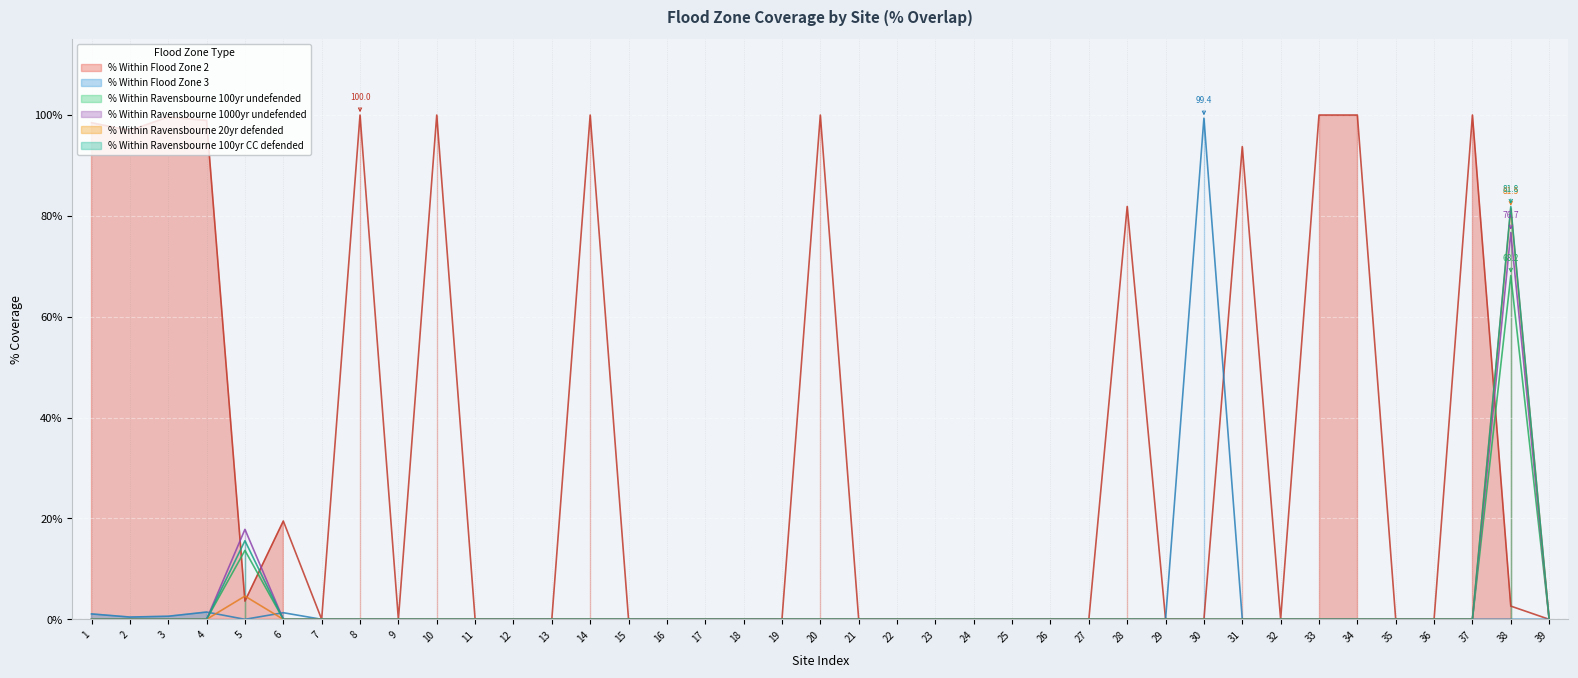

True or false: % Within Flood Zone 3 has more than 1 points higher than both neighbors.

True